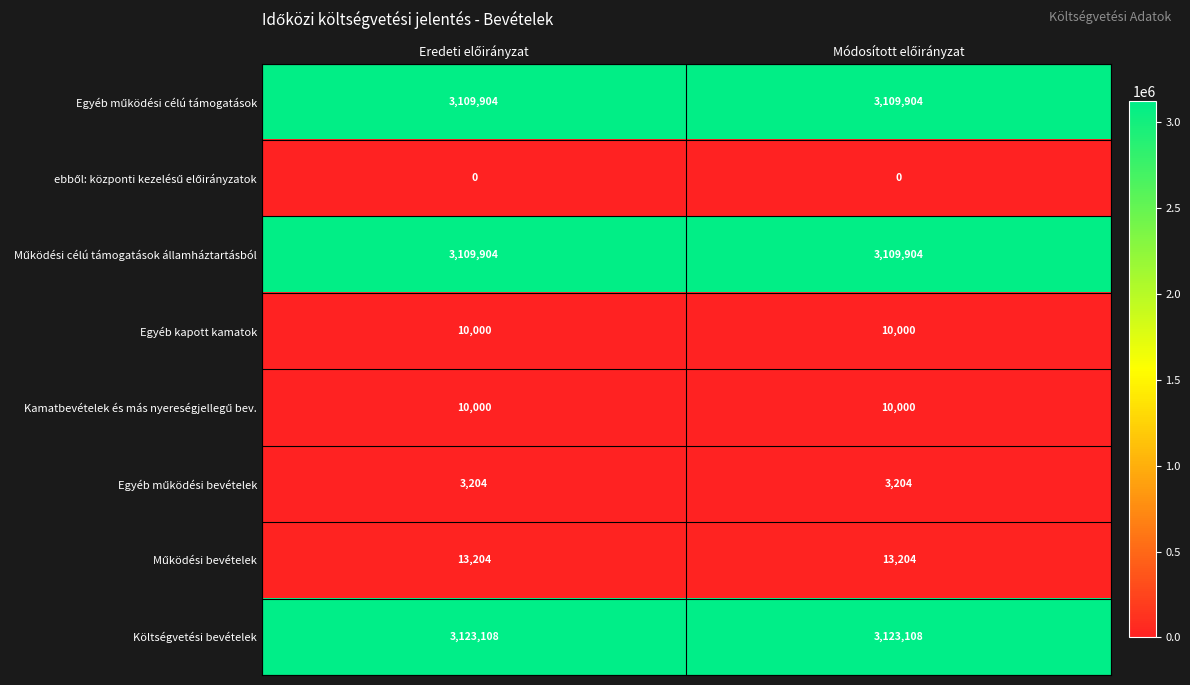

What is the average value of the Egyéb kapott kamatok series?

10000